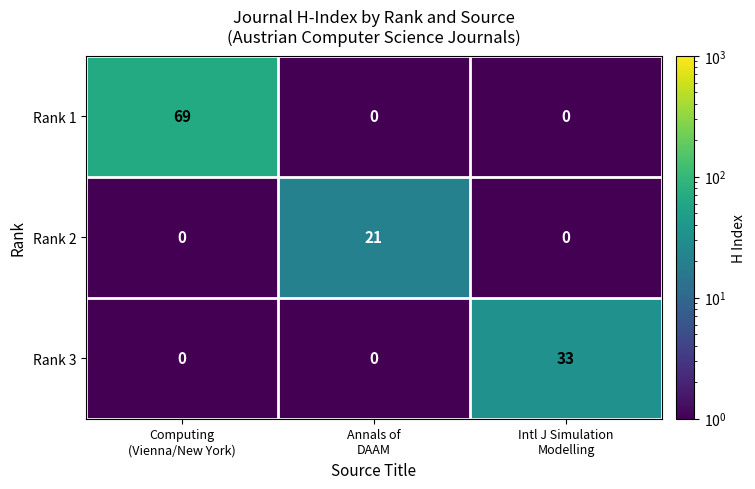

What is the maximum value shown in the chart?

69